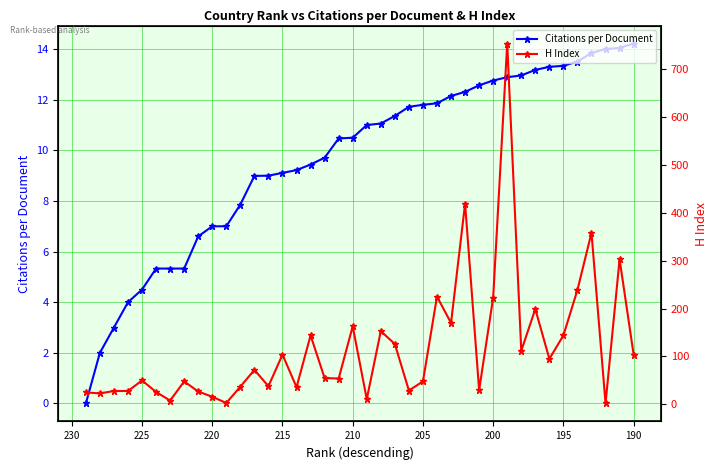

Reading left to right, extract all data points from this chart.

Citations per Document: 0.0	2.0	3.0	4.0	4.5	5.3	5.3	5.3	6.6	7.0	7.0	7.9	9.0	9.0	9.1	9.2	9.4	9.7	10.5	10.5	11.0	11.1	11.4	11.7	11.8	11.9	12.2	12.3	12.6	12.8	12.9	13.0	13.2	13.3	13.3	13.5	13.8	14.0	14.1	14.2
H Index: 25.0	23.0	28.0	28.0	50.0	26.0	8.0	48.0	27.0	16.0	3.0	37.0	72.0	38.0	104.0	36.0	144.0	55.0	54.0	163.0	11.0	153.0	126.0	29.0	48.0	225.0	170.0	419.0	30.0	223.0	753.0	112.0	199.0	95.0	144.0	239.0	358.0	2.0	303.0	104.0